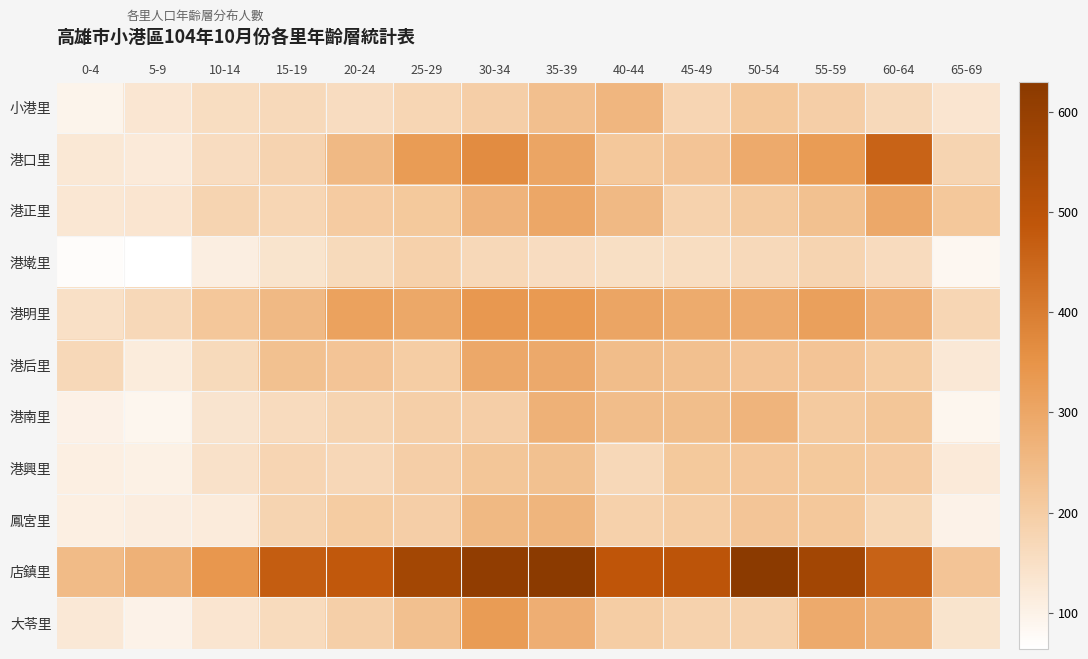

How many distinct data groups are displayed?

11